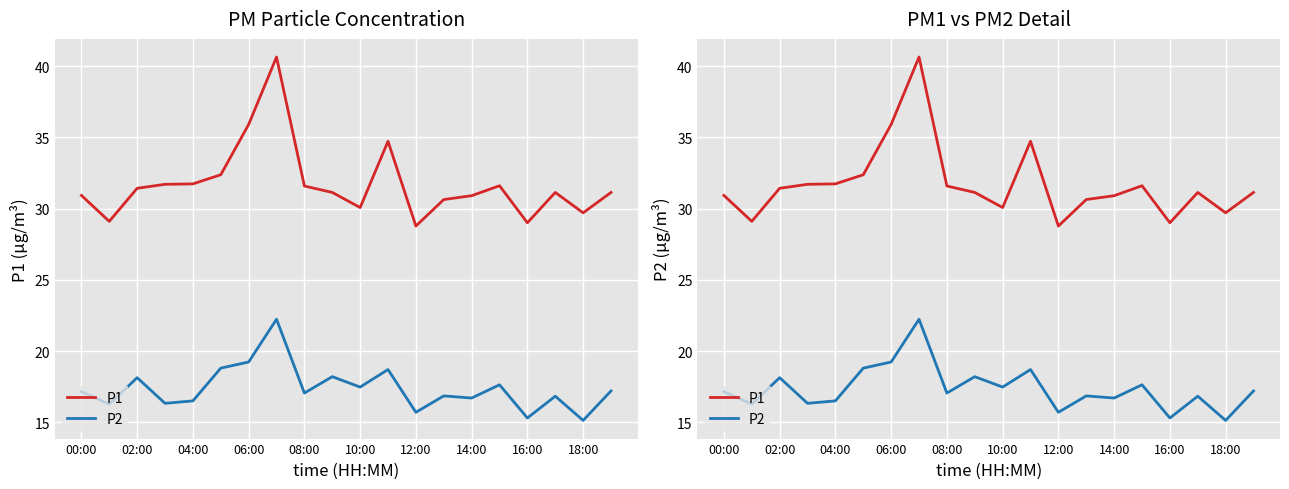

What is the average value of the P2 series?

17.4